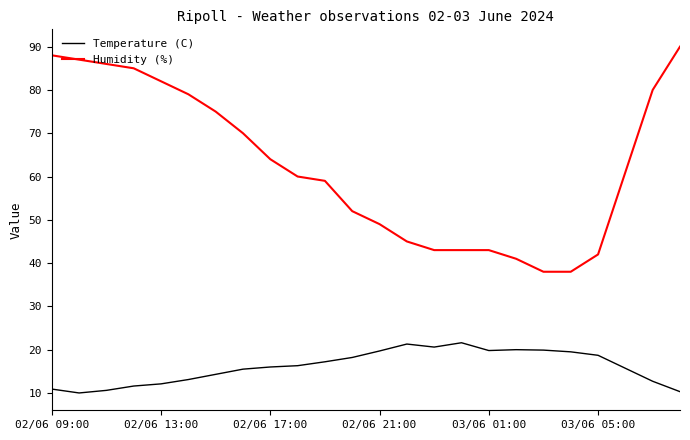

What is the minimum value shown in the chart?

10.0